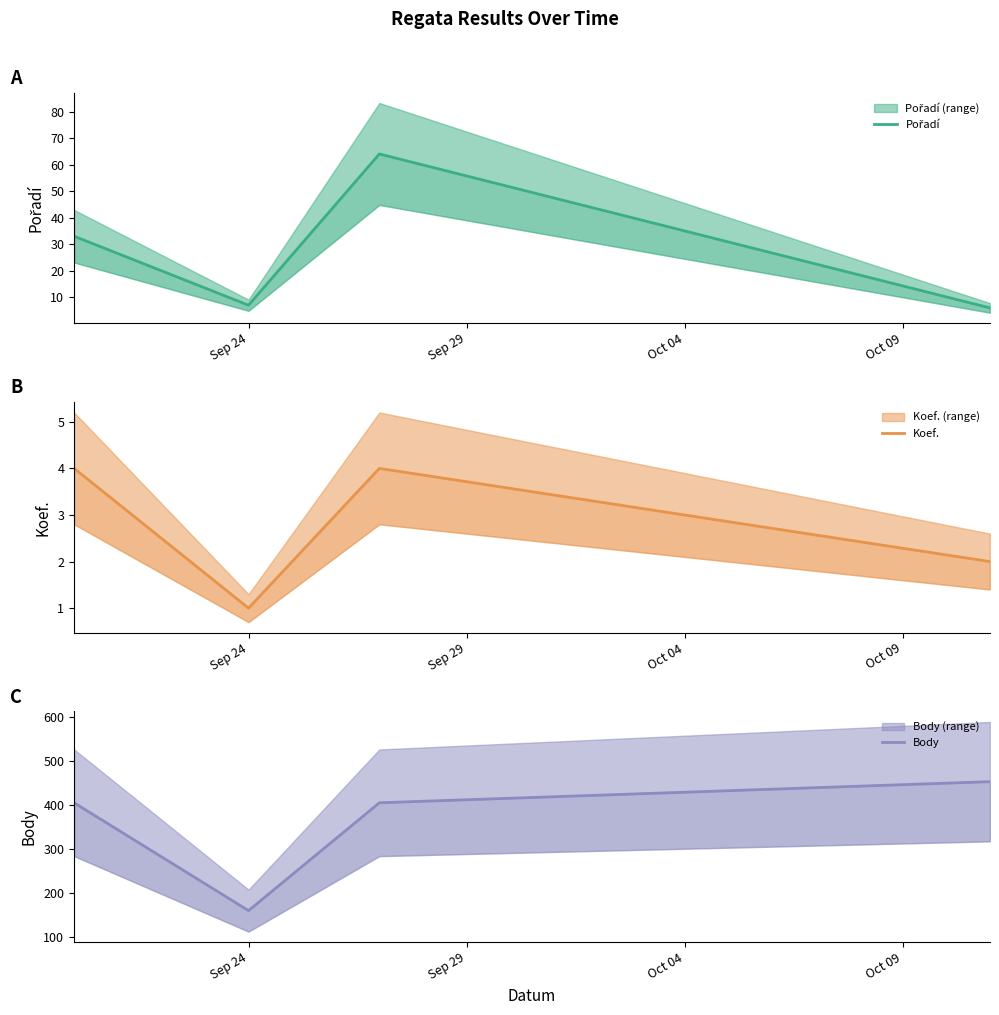

How many lines are shown in the chart?

3